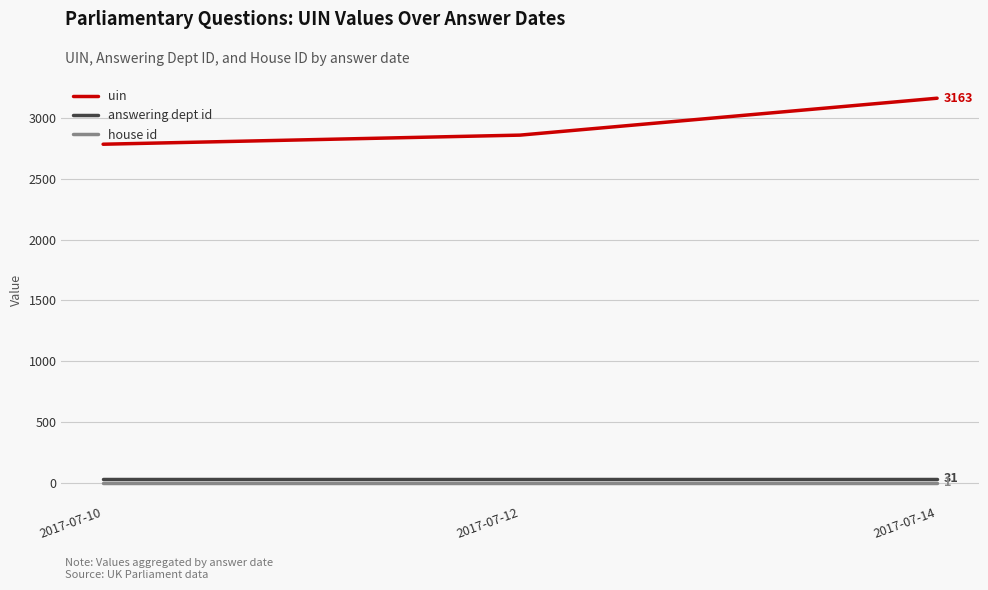

Which series has the largest range (max minus min)?

uin